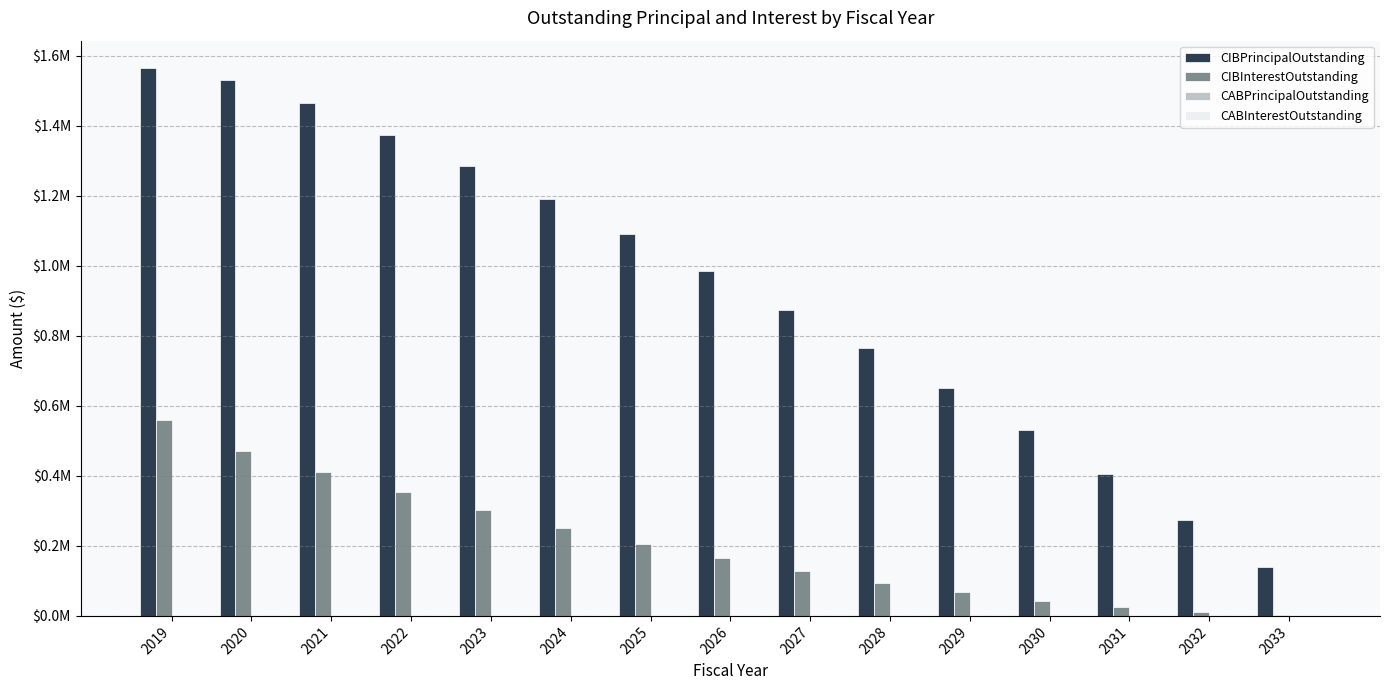

Does the chart contain stacked bars?

No